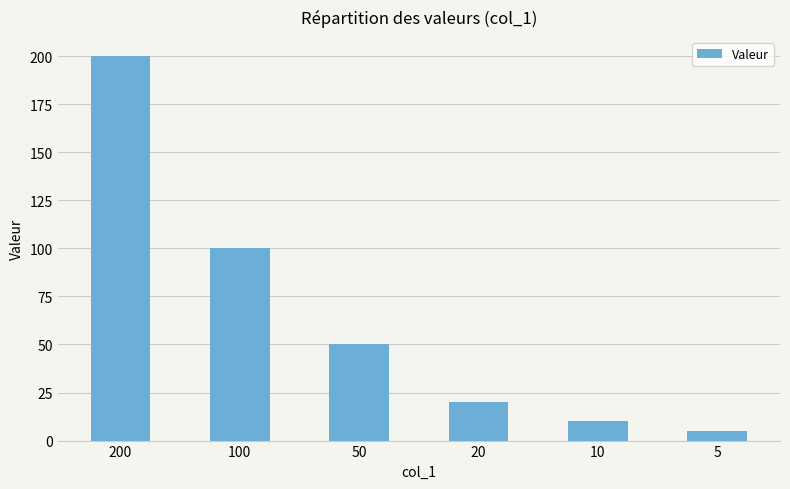

Reading left to right, transcribe all the data shown in this chart.

200	100	50	20	10	5